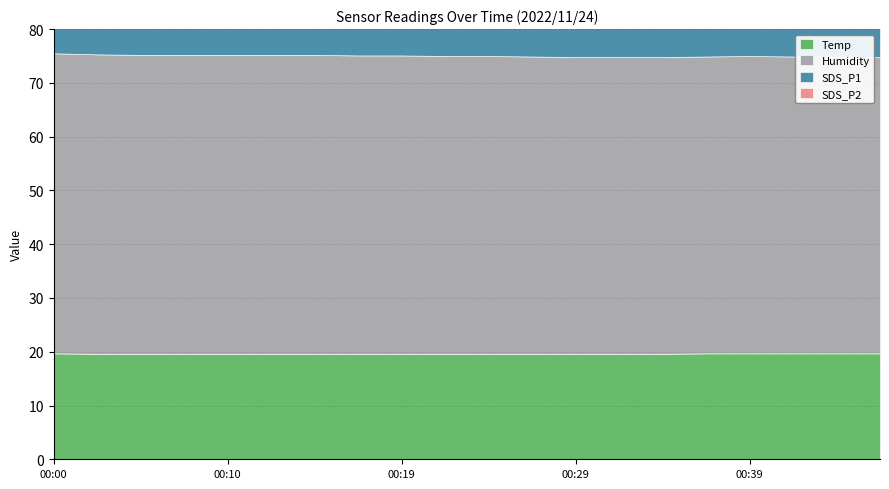

What is the average value of the SDS_P2 series?

11.3